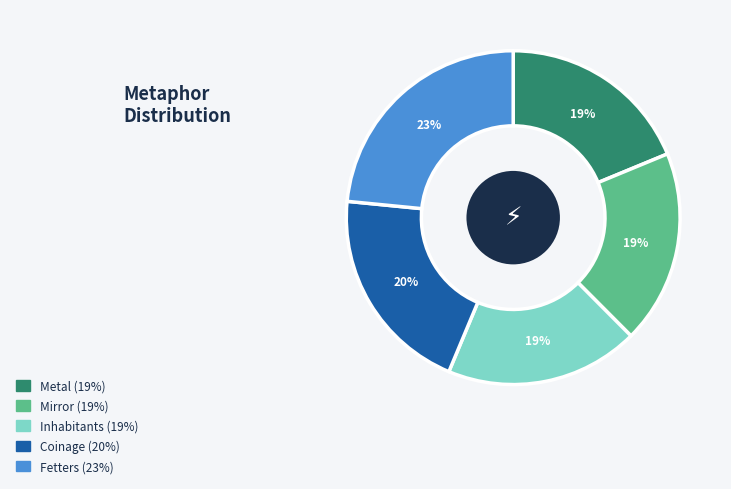

To the nearest percent, what percentage of the pie is Coinage?

20%